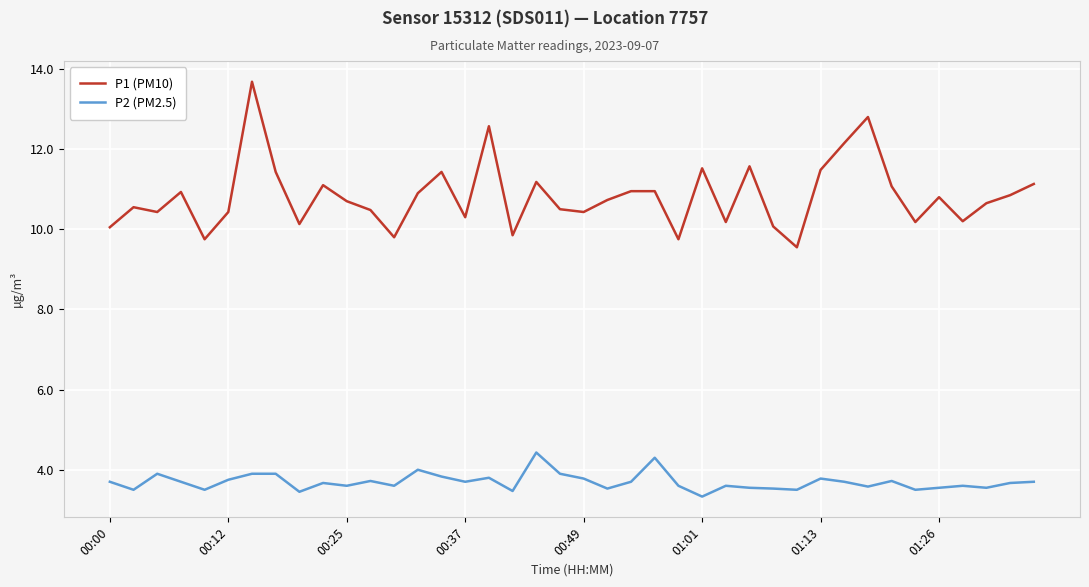

How many lines are shown in the chart?

2